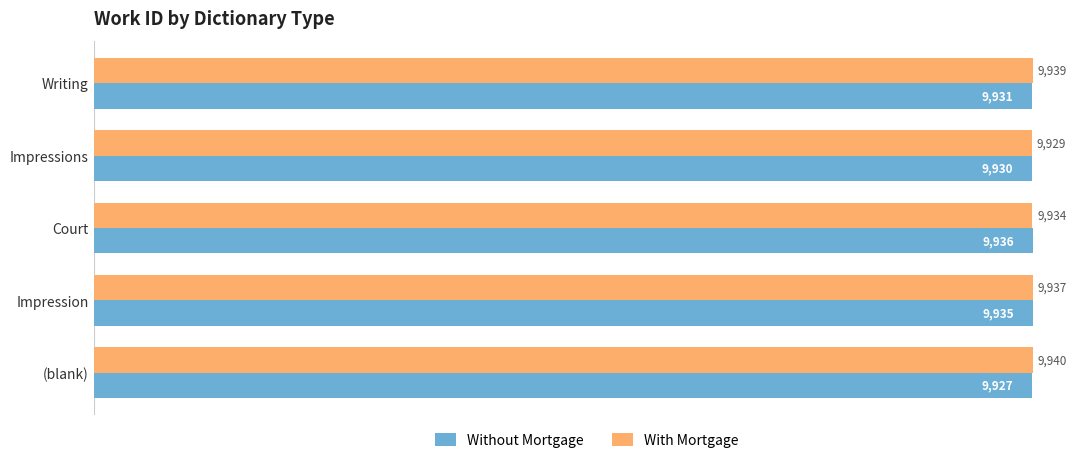

Between Writing and (blank), which series saw the biggest shift?

Without Mortgage